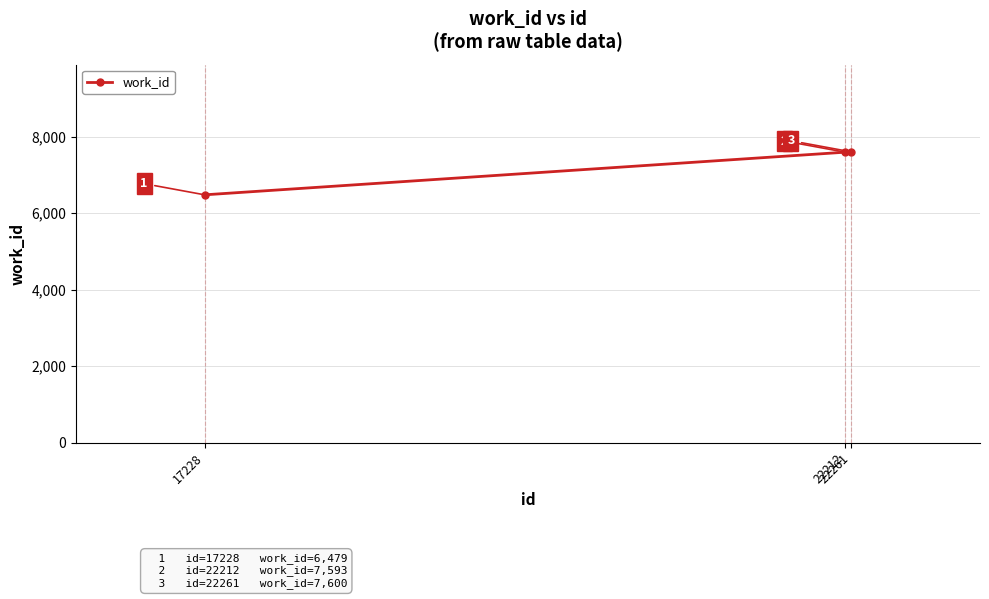

Reading right to left, extract all data points from this chart.

22261=7600	22212=7593	17228=6479